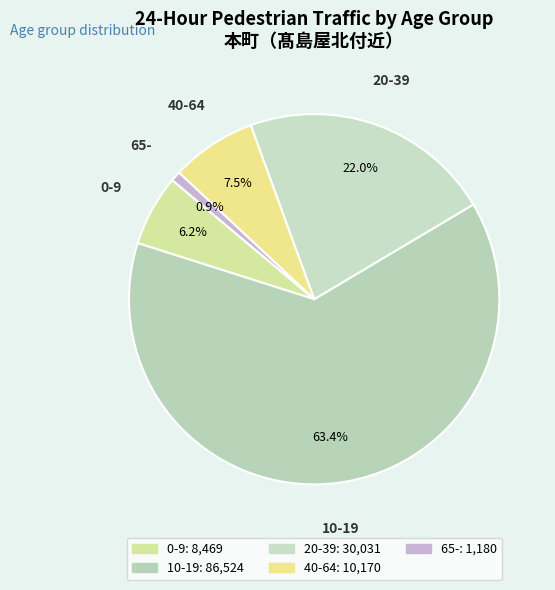

Does 10-19 account for over 50% of the chart?

Yes